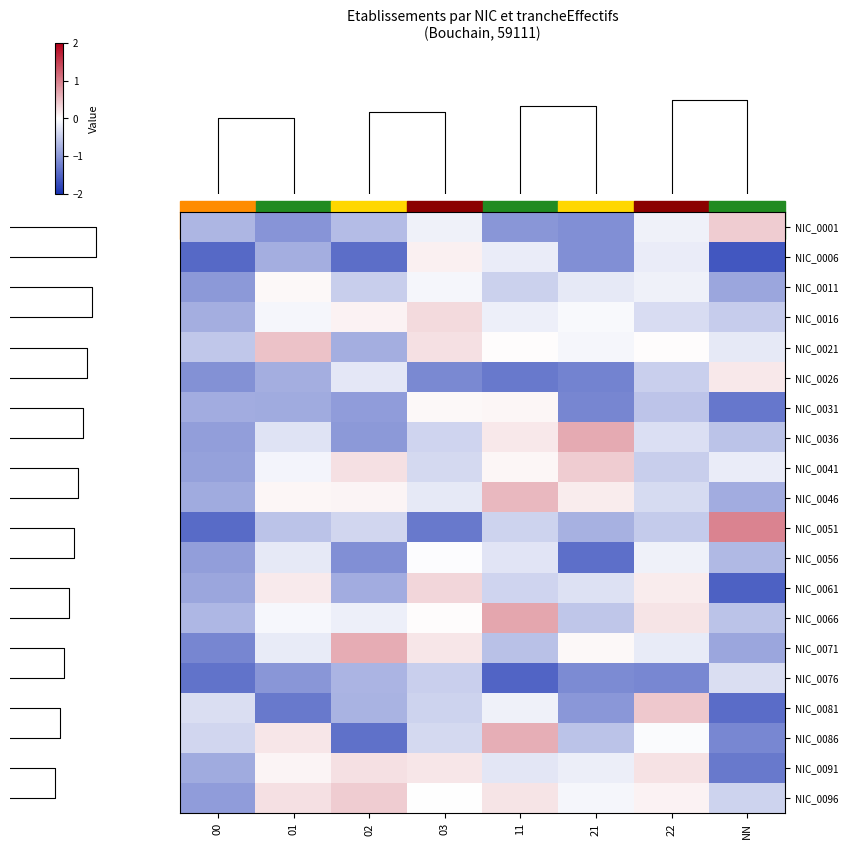

At which category is the sum across all series the highest?

3